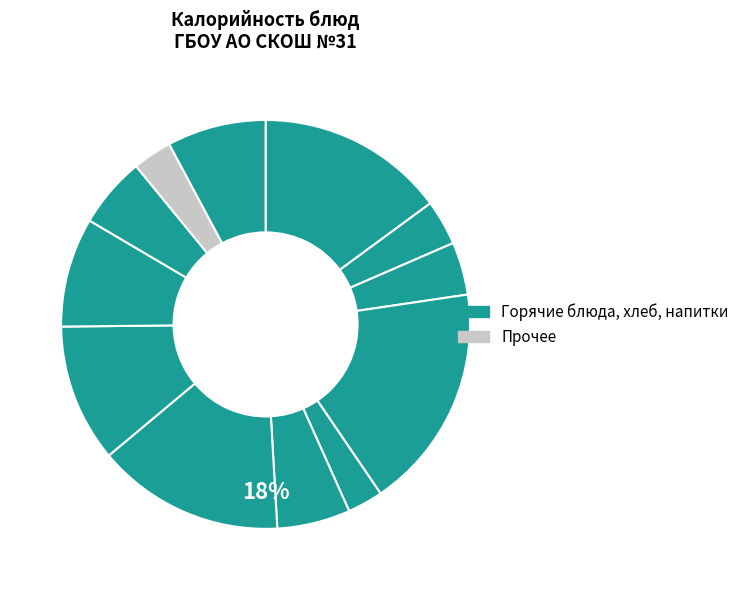

Count the number of slices in the pie.

12